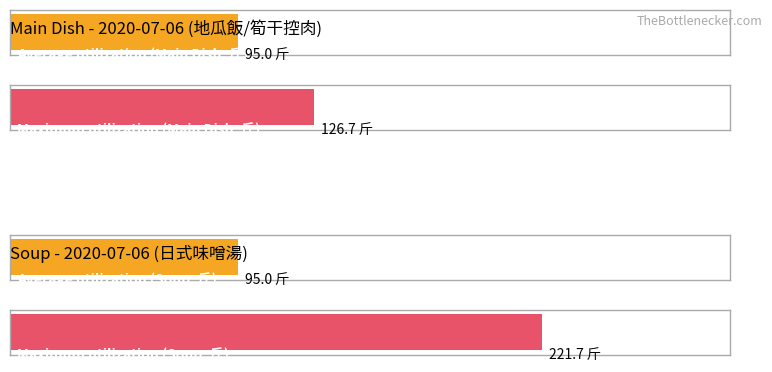

What are all the series names shown in the legend?

Average utilization, Maximum utilization